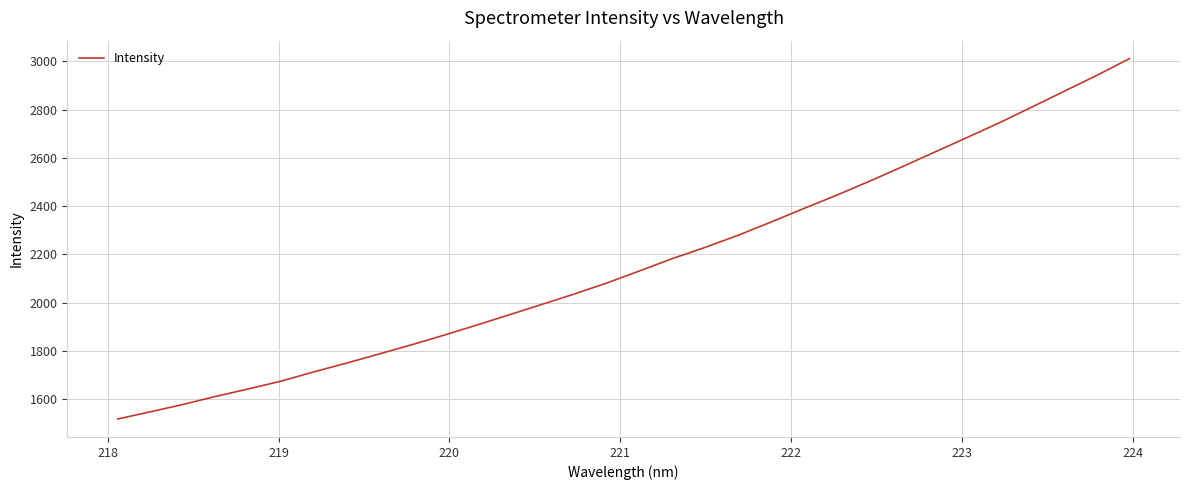

What is the difference between the maximum and minimum values?

1491.7